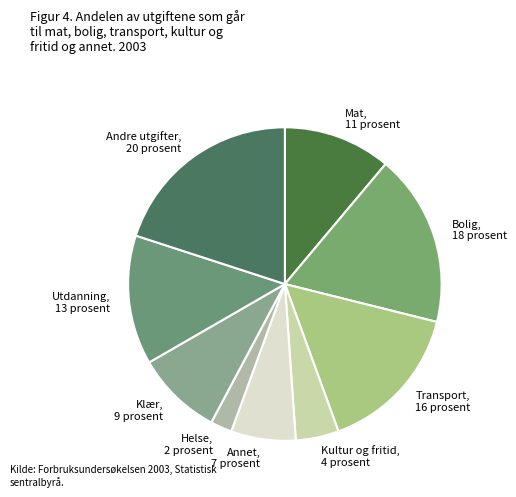

Approximately how many times larger is the value at Bolig compared to Transport?

1.1